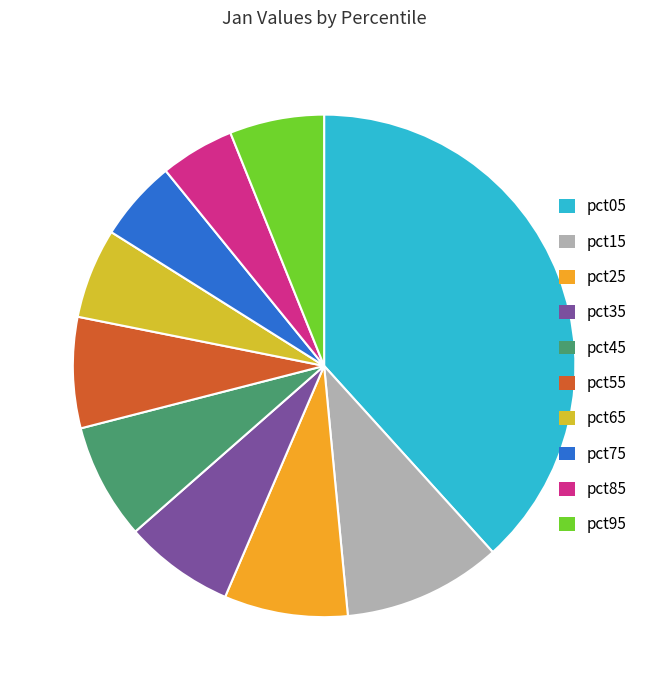

What is the largest slice in the pie chart?

pct05